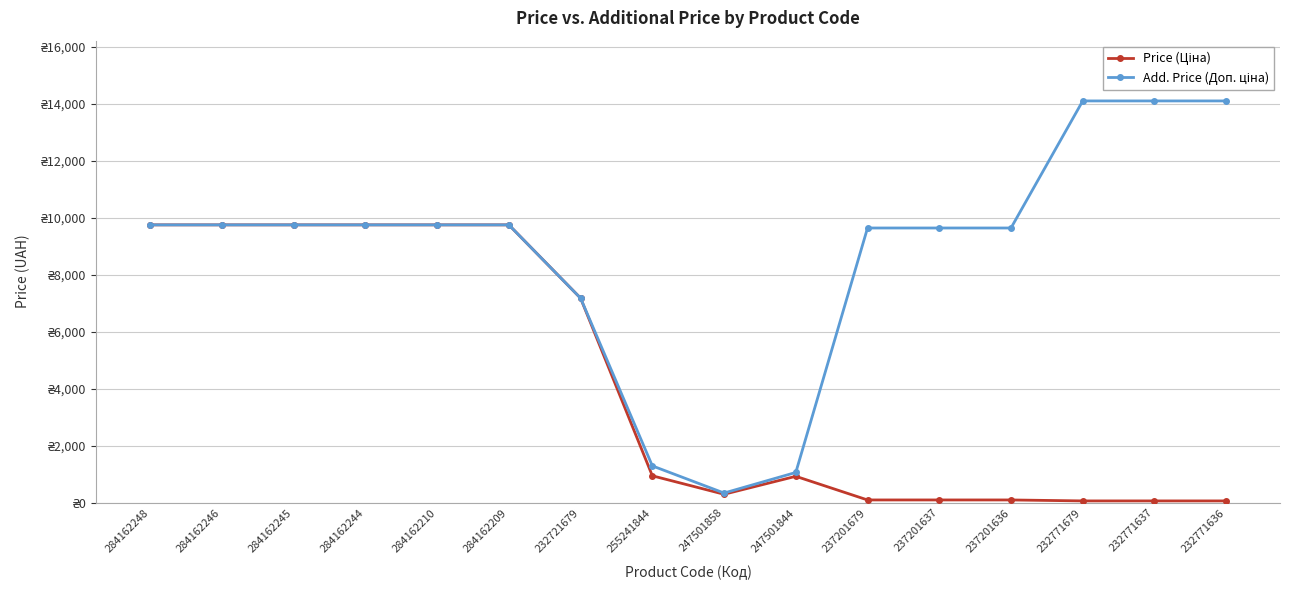

Does the chart have visible grid lines?

Yes